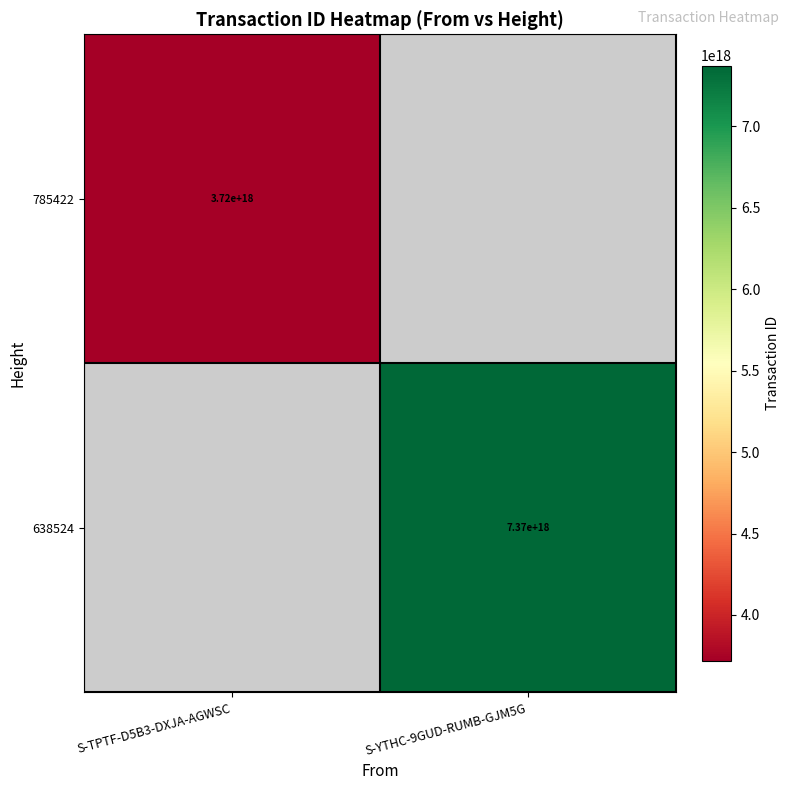

The 785422 series shows 3720000000000000000 at S-TPTF-D5B3-DXJA-AGWSC. True or false?

True